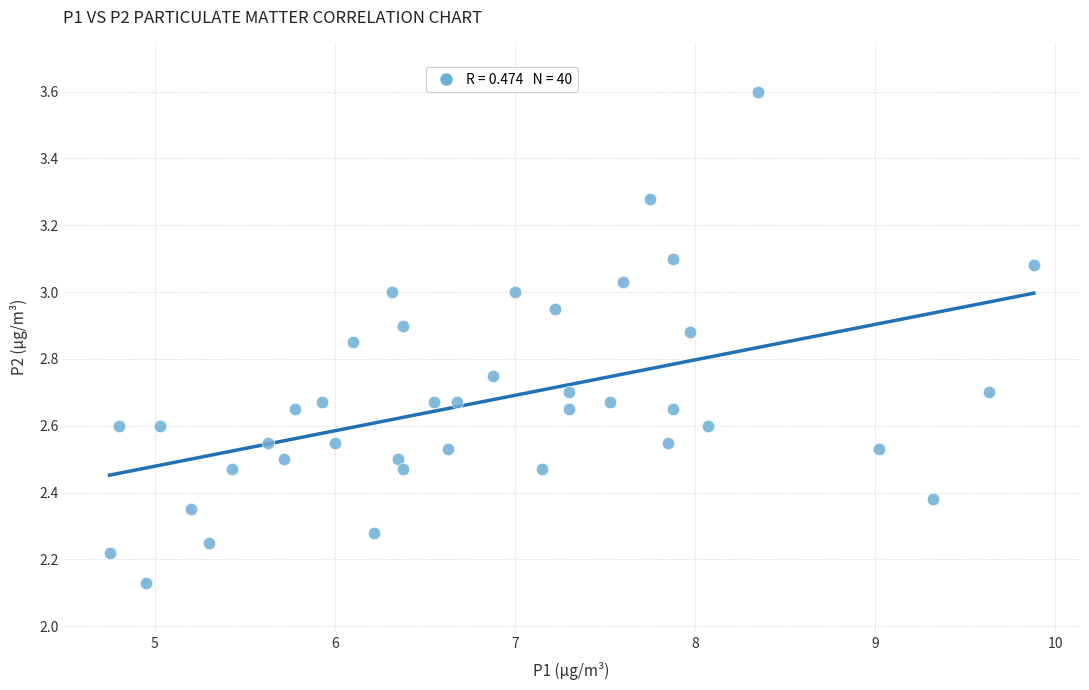

What is the range of X values (max minus min)?

5.1